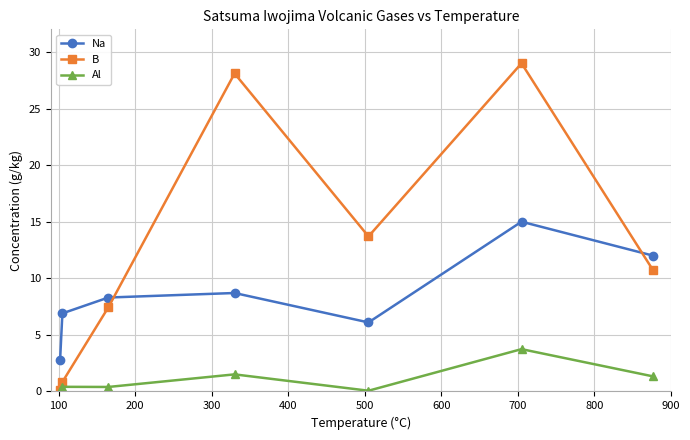

What is the difference between the maximum and minimum values in the B series?

28.9